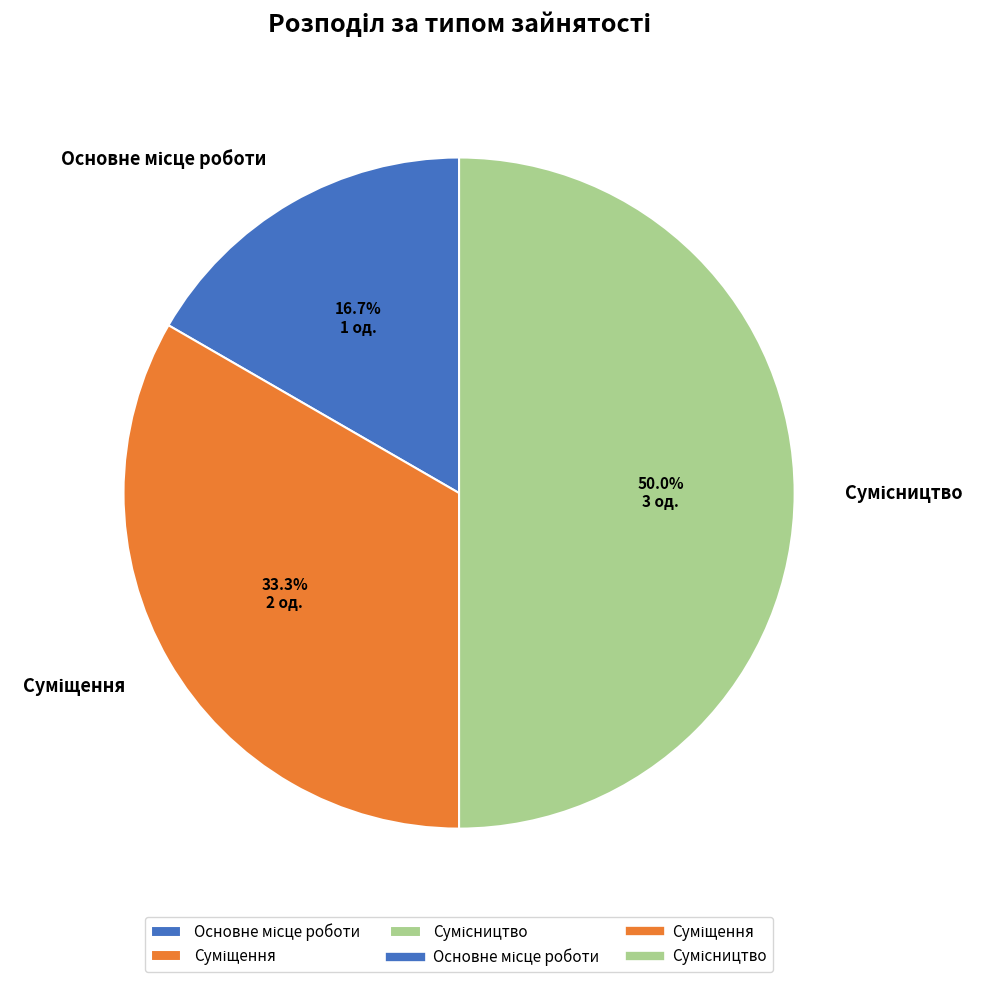

To the nearest percent, what is the average slice percentage?

33%